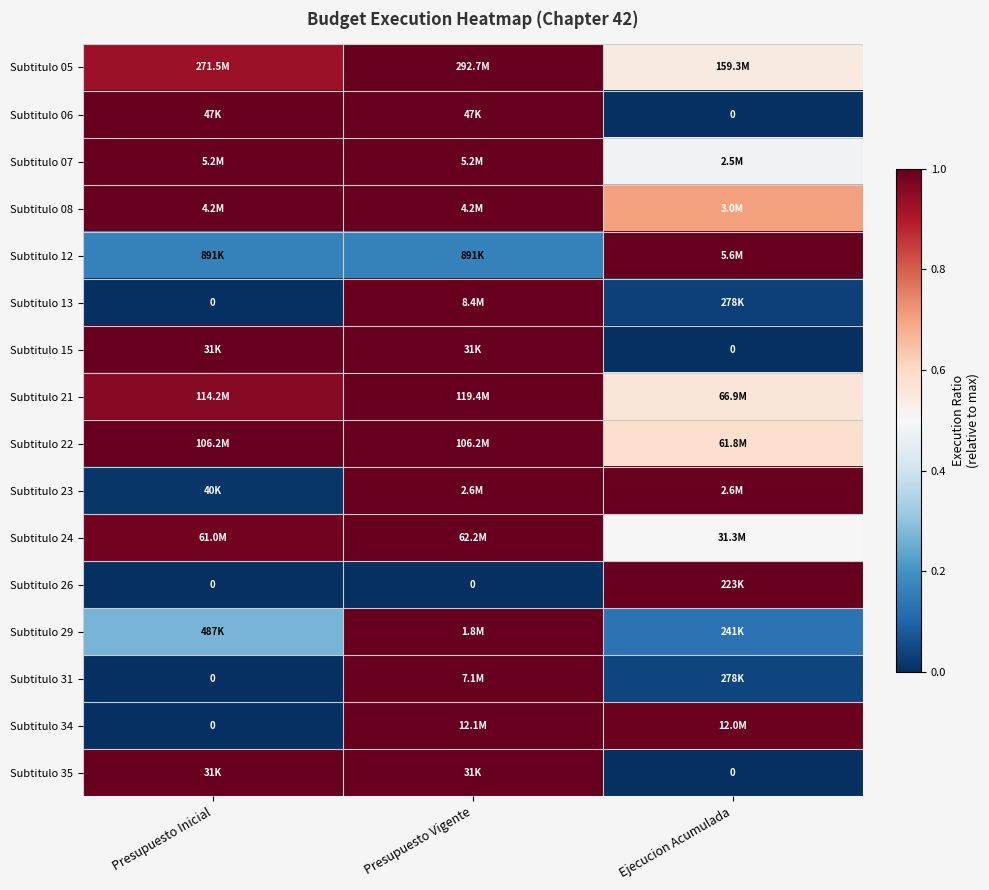

How many distinct data groups are displayed?

16